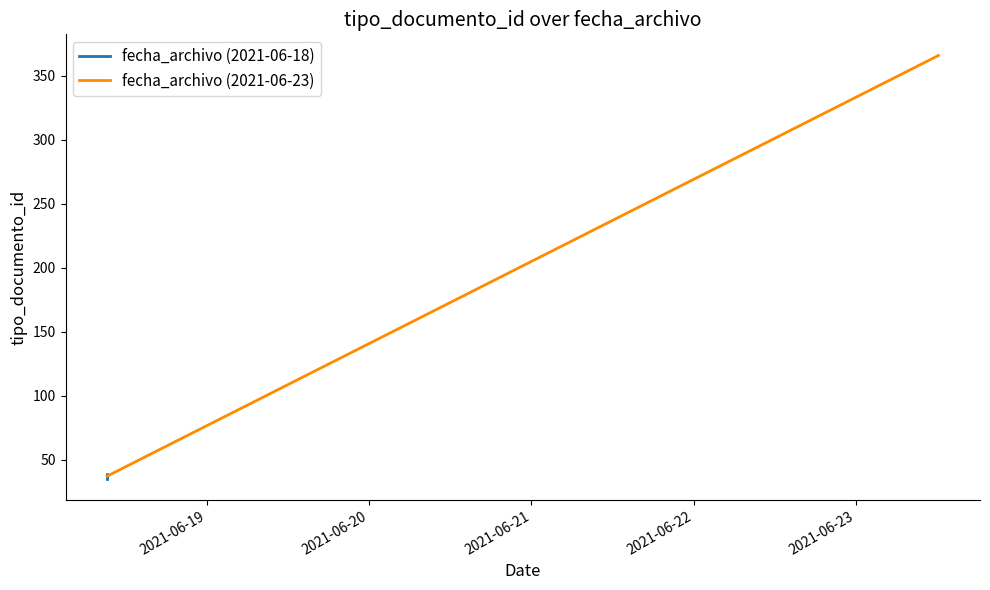

What is the change in value from 2021-06-18 09:17:32 to 2021-06-23 12:09:45?

+330